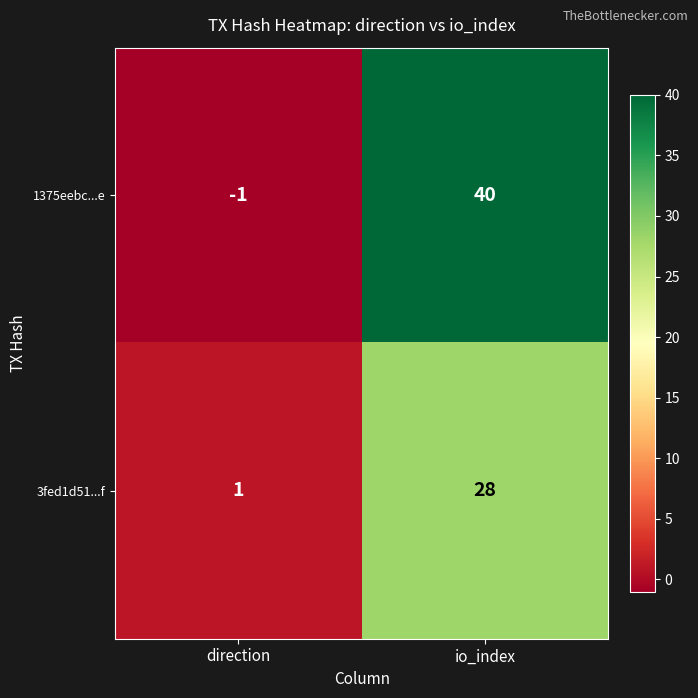

What is the sum of all 1375eebc...e values?

39